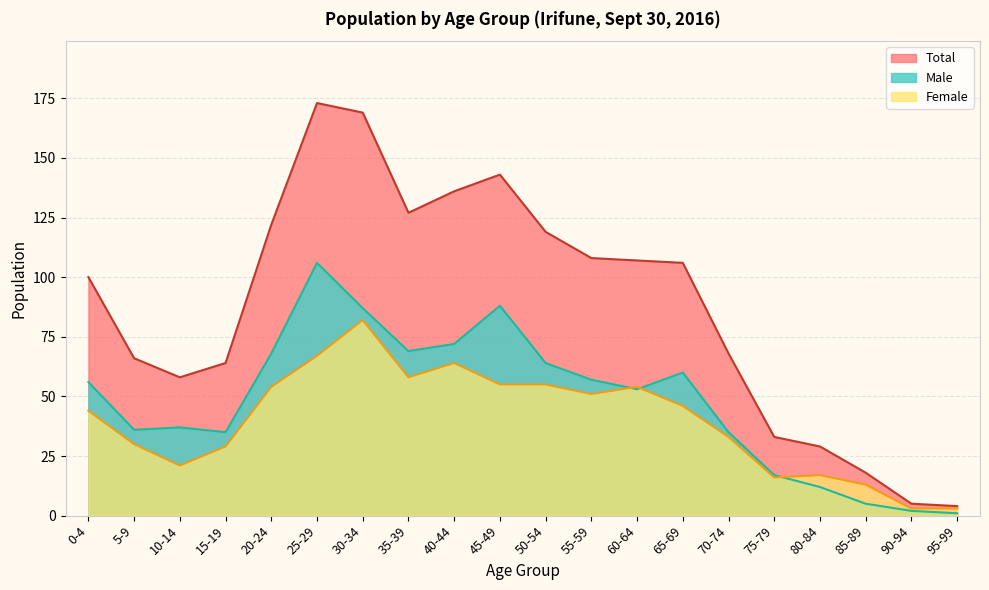

What is the highest value of the Total series?

173